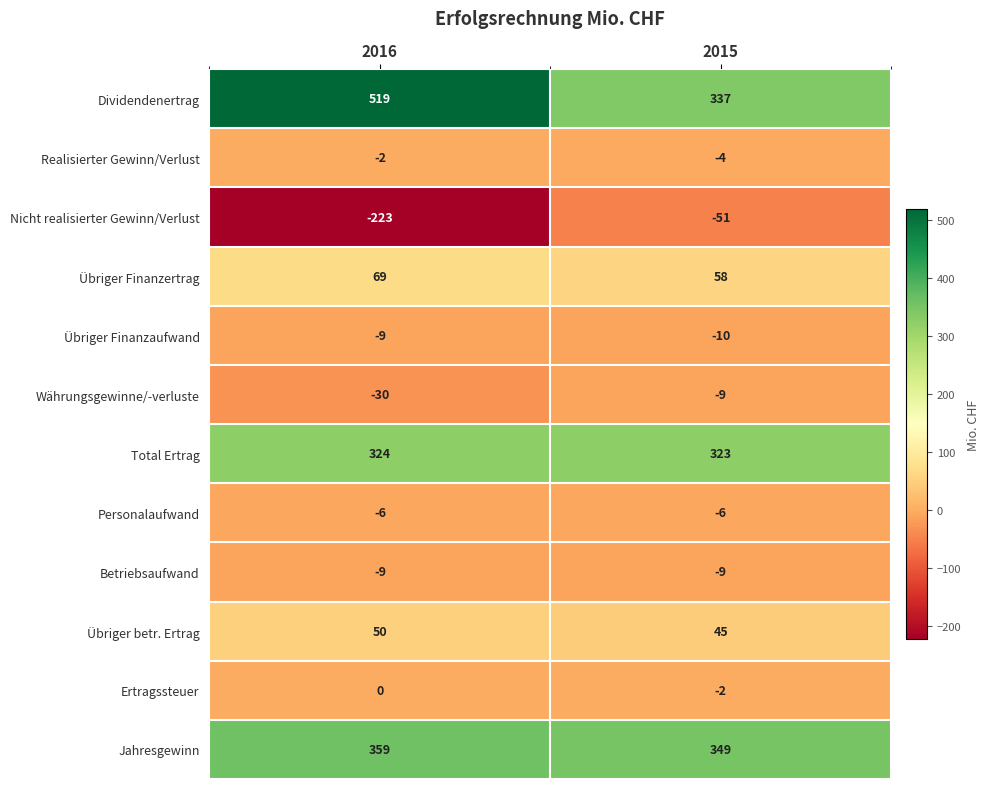

How many data points in Nicht realisierter Gewinn/Verlust are less than -51?

1